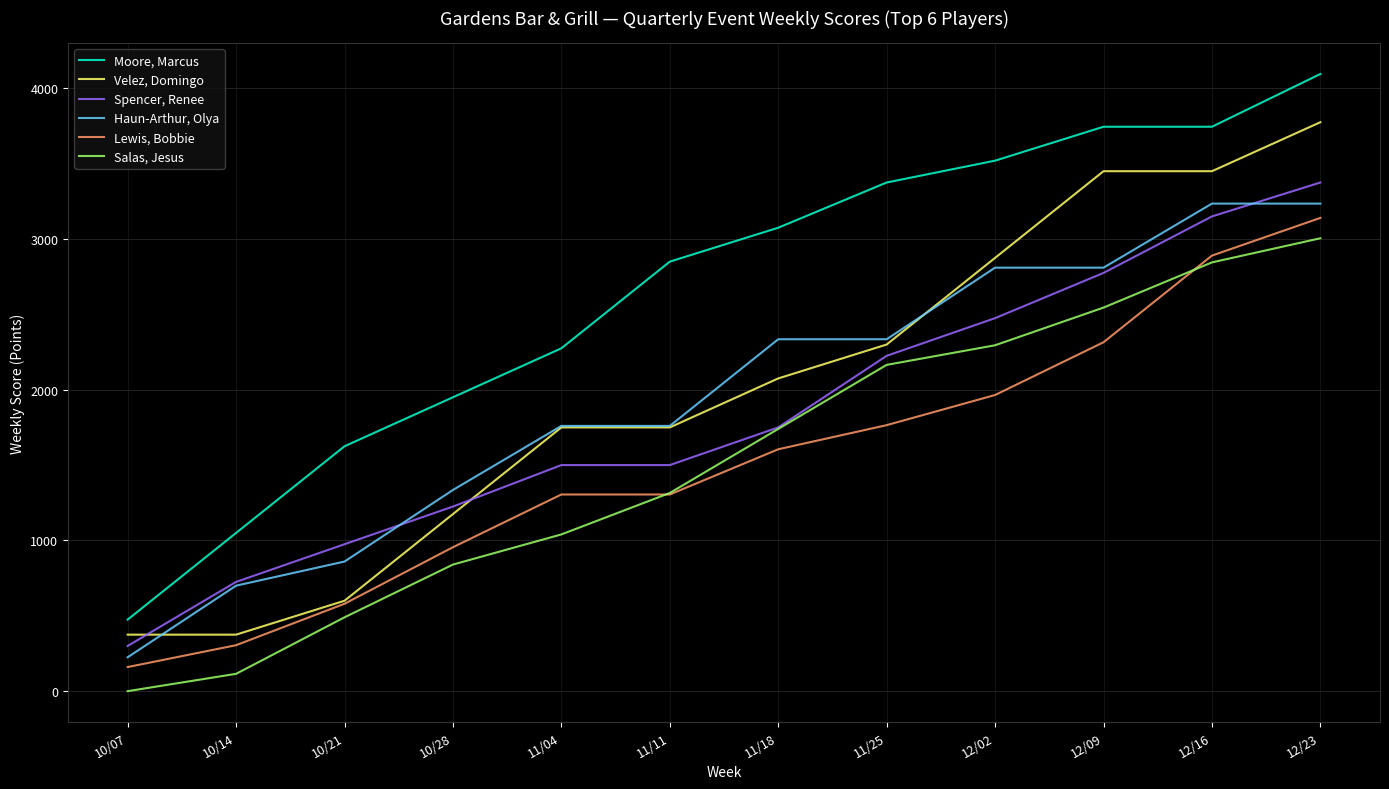

What is the maximum value shown in the chart?

4095